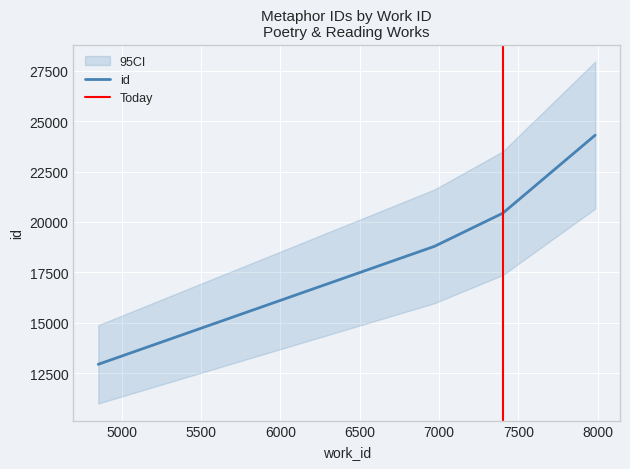

What is the change in value from 6971 to 7402?

+1644